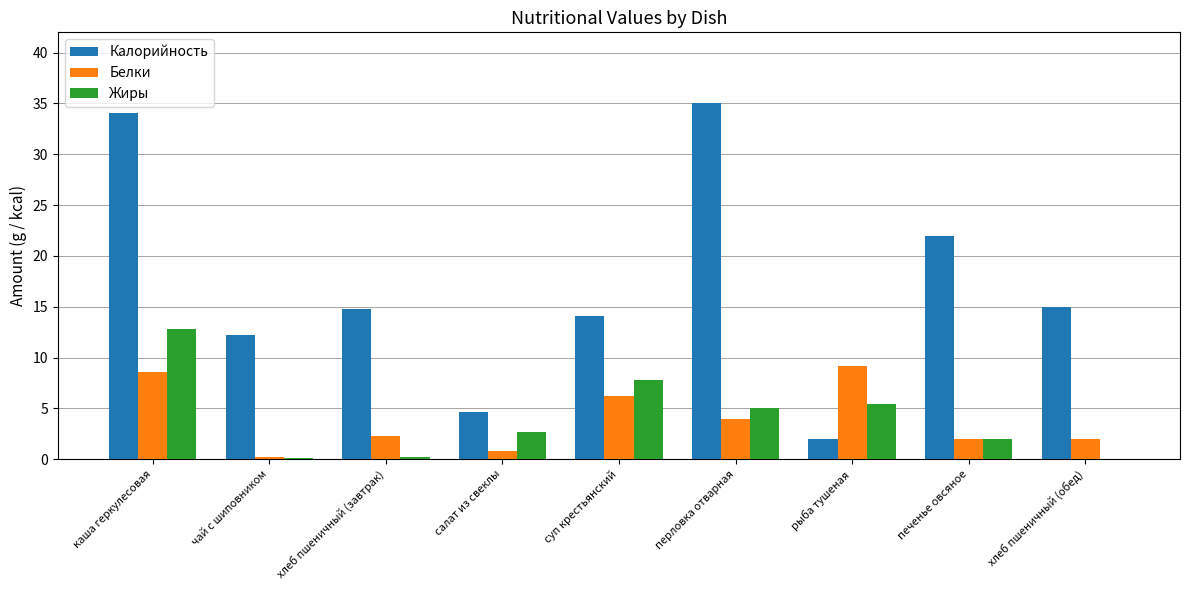

At which category is the sum across all series the highest?

каша геркулесовая